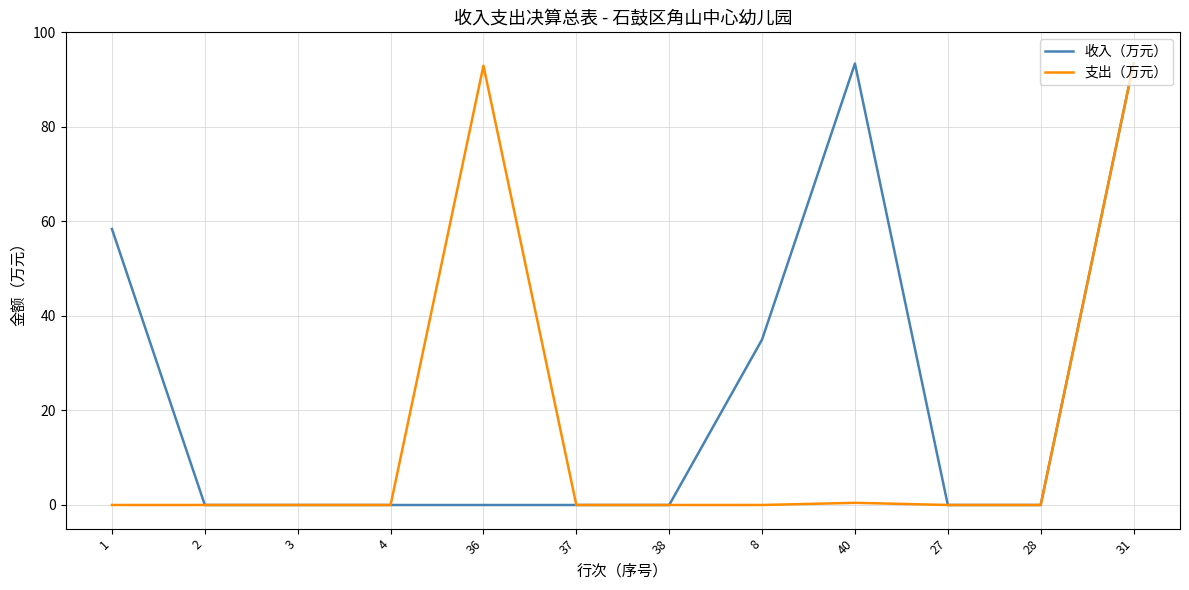

Is the value of 支出（万元） at 31 greater than the value of 收入（万元） at 28?

Yes